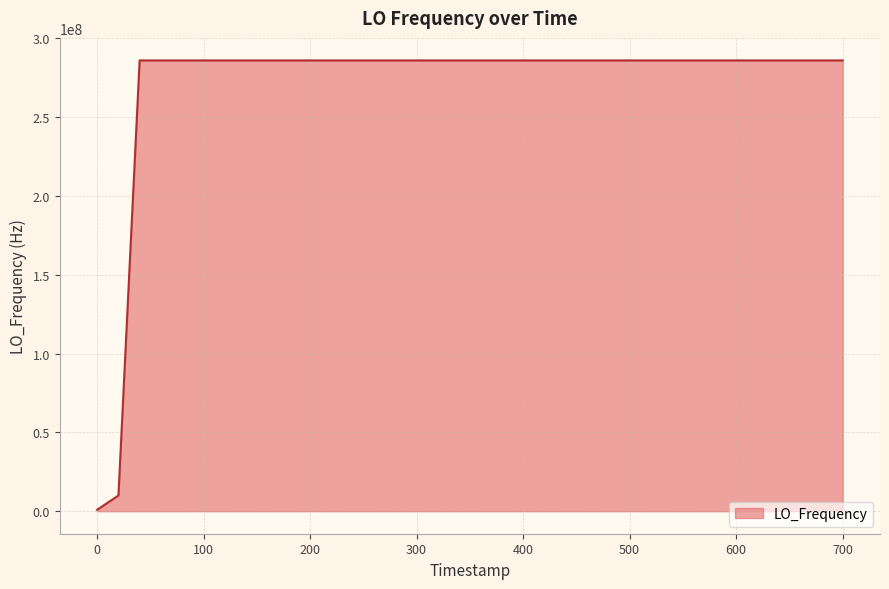

What is the difference between the maximum and minimum values?

285146986.4